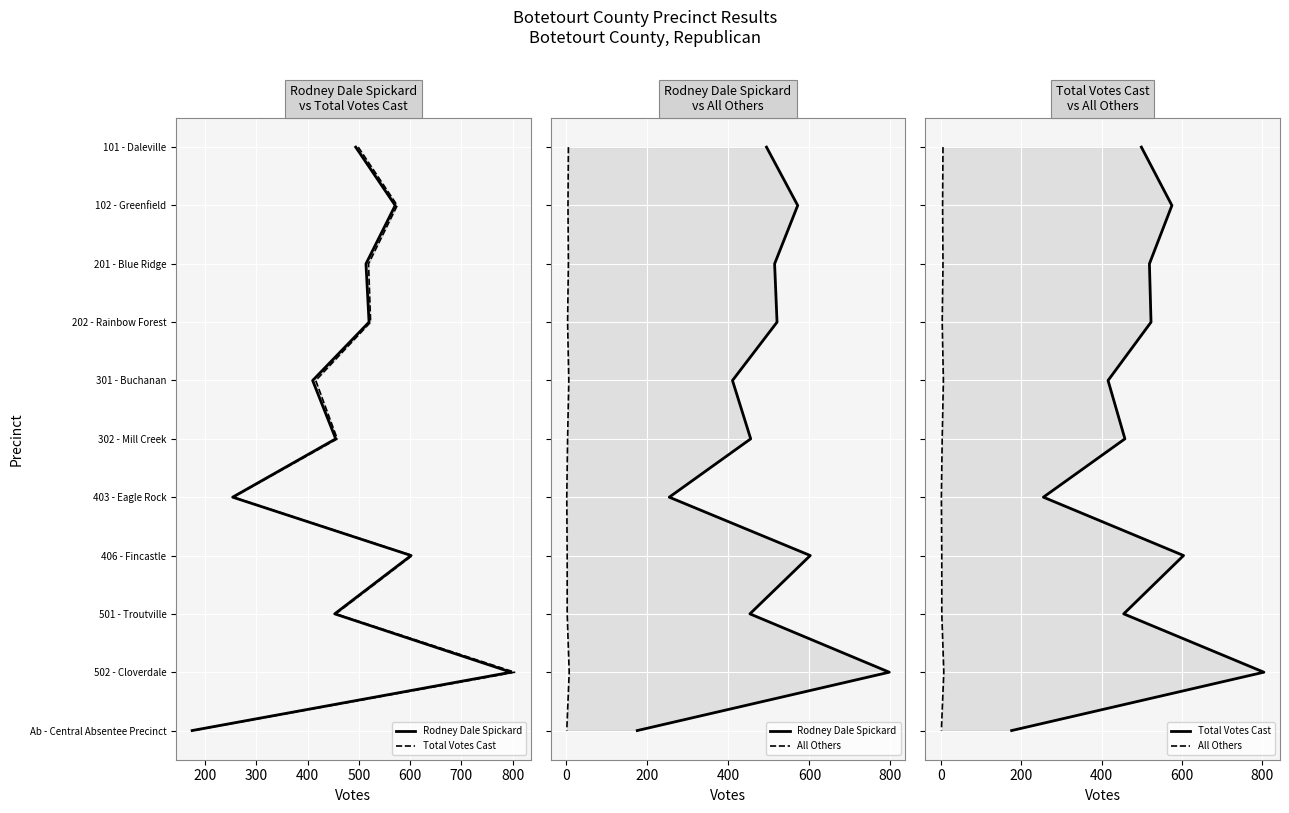

Is it true that All Others equals 5 at 900?

False